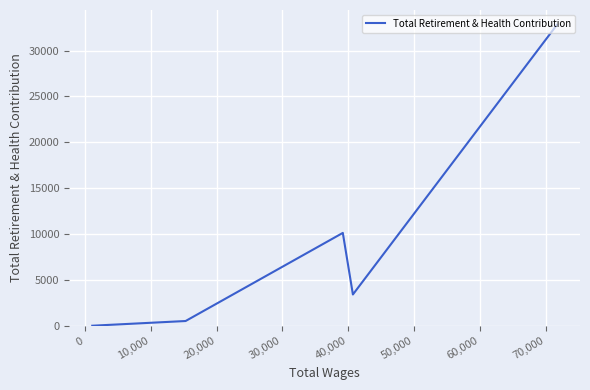

Count the number of categories in the chart.

11